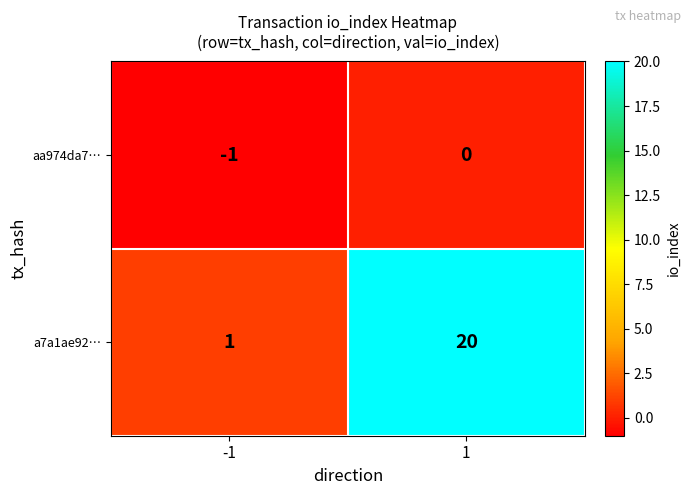

Rank the series at -1 from highest to lowest value.

a7a1ae92…, aa974da7…